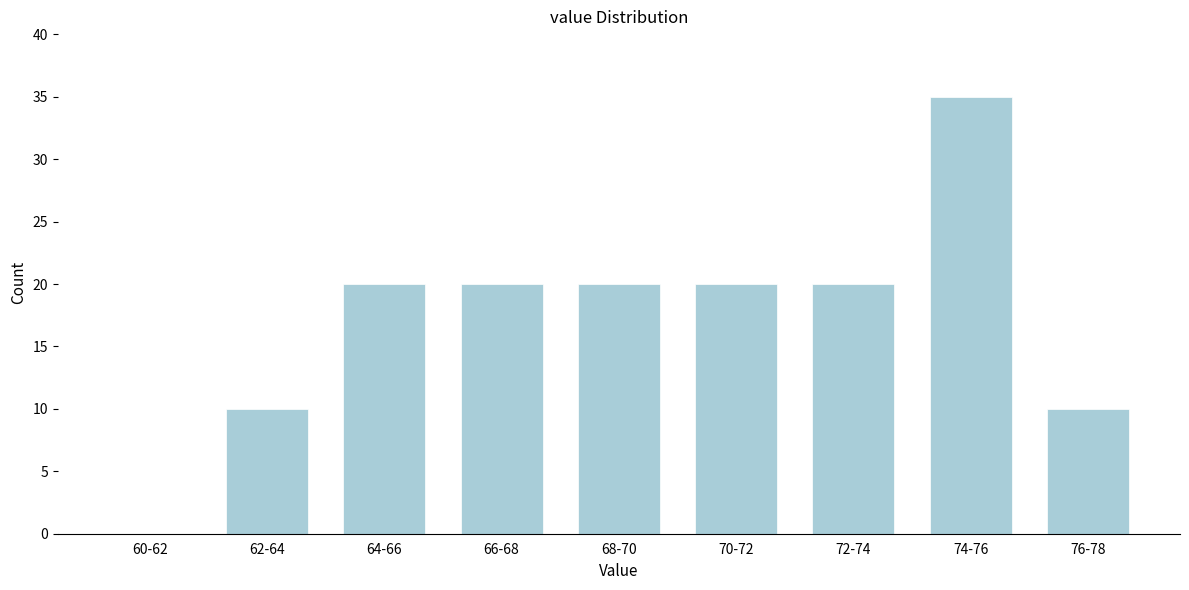

Reading right to left, transcribe all the data shown in this chart.

76-78=10	74-76=35	72-74=20	70-72=20	68-70=20	66-68=20	64-66=20	62-64=10	60-62=0